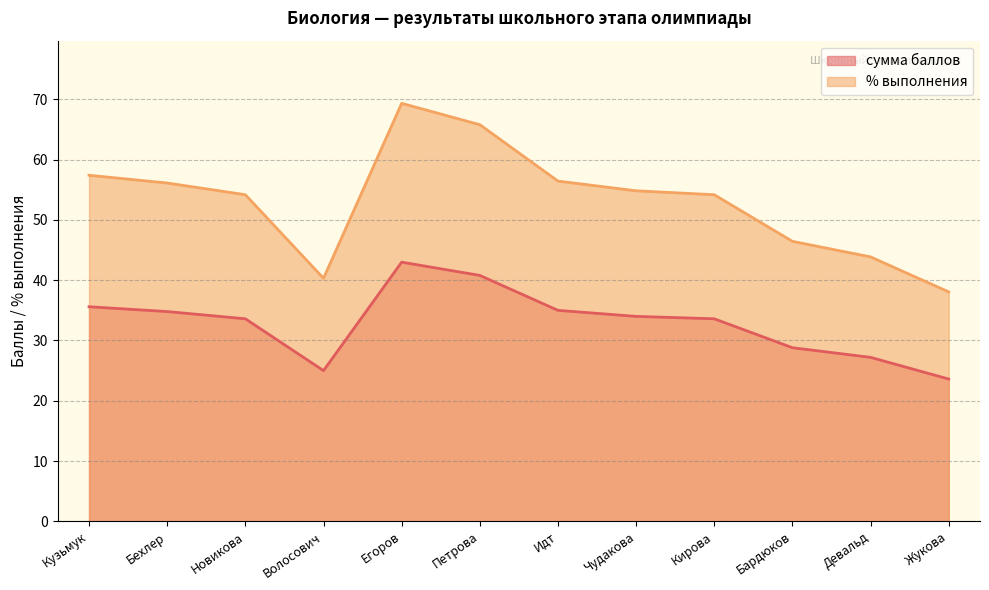

What is the difference between the maximum and minimum values in the сумма баллов series?

19.4